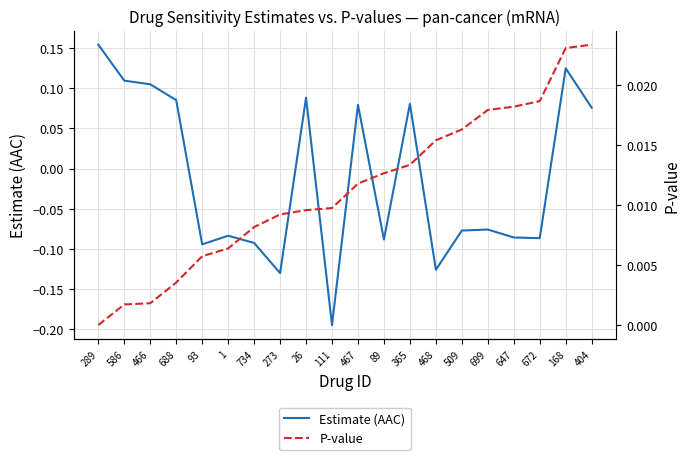

List the series in order of their overall mean, lowest first.

Estimate (AAC), P-value